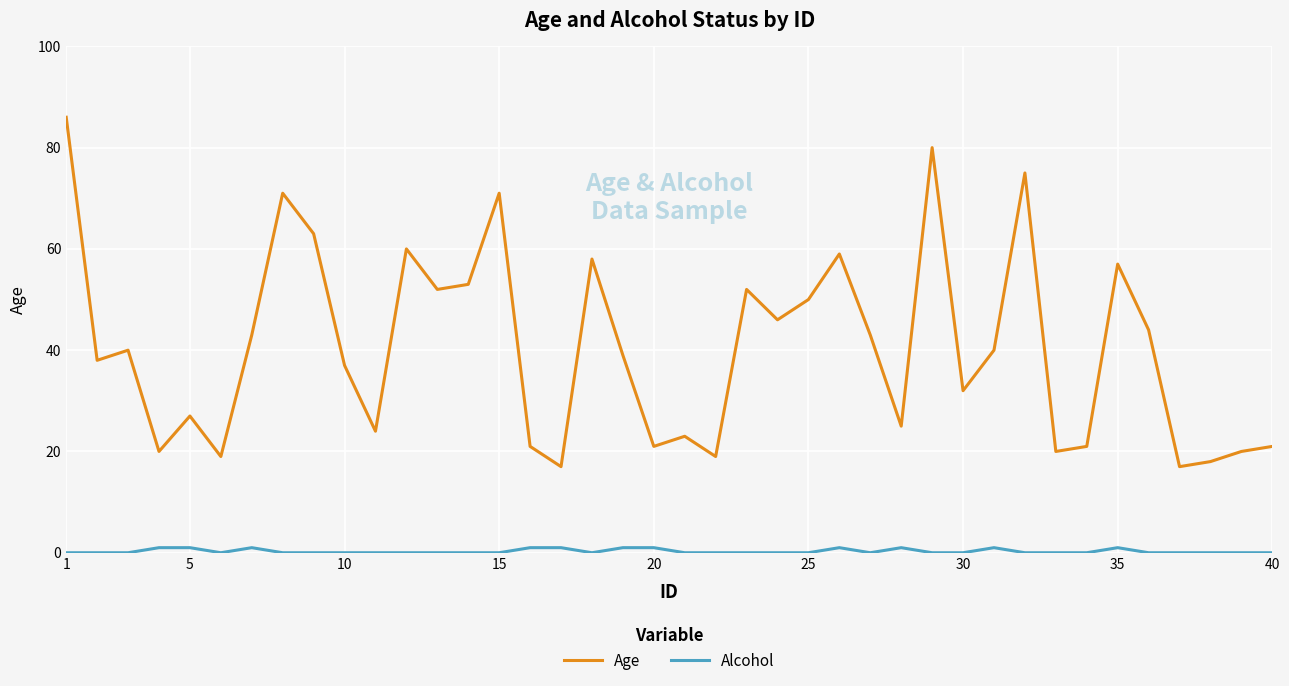

Rank the series by their maximum value, from lowest to highest.

Alcohol, Age